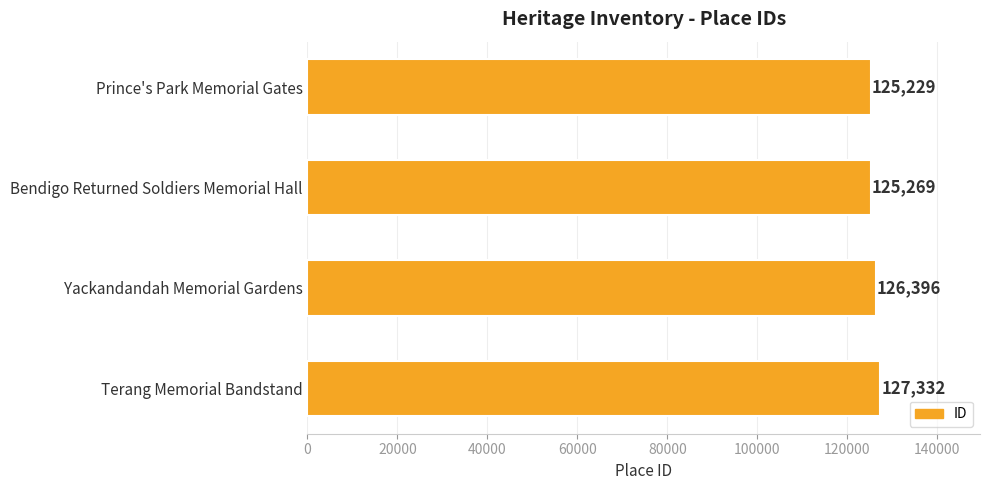

How many distinct data groups are displayed?

1